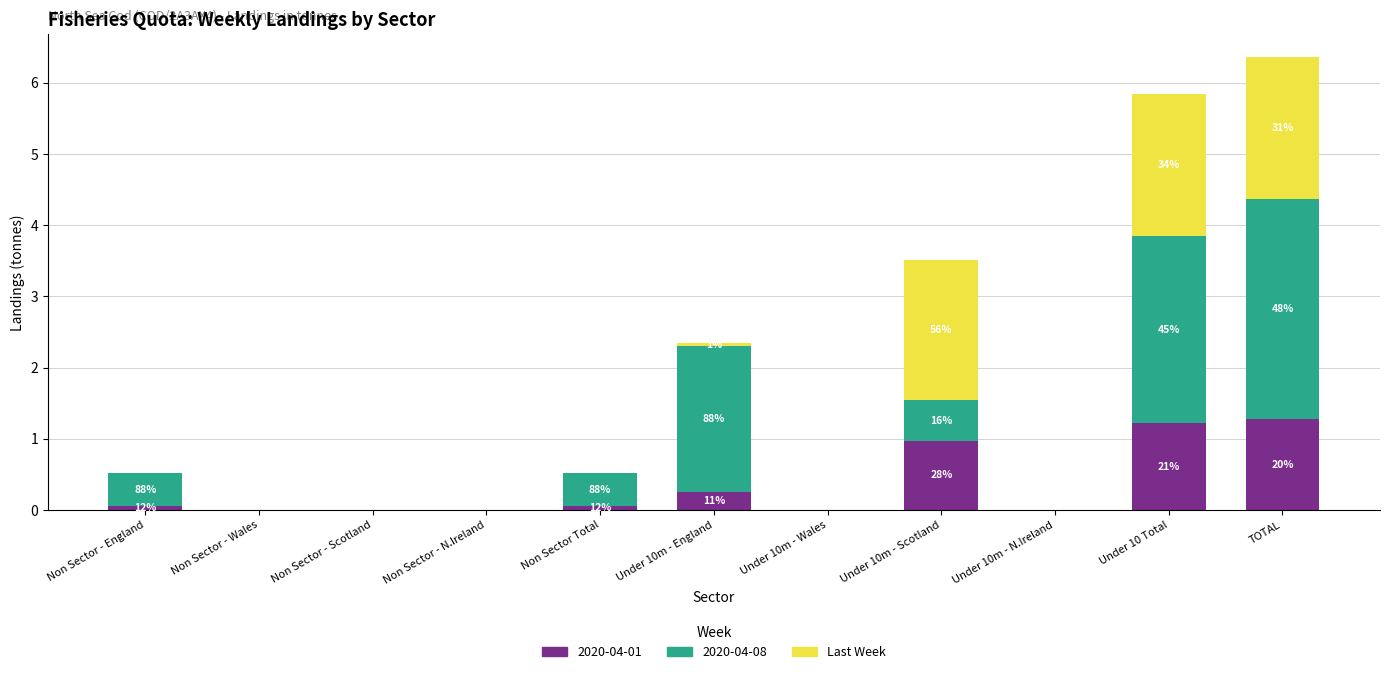

What is the maximum value for 2020-04-01?

1.3